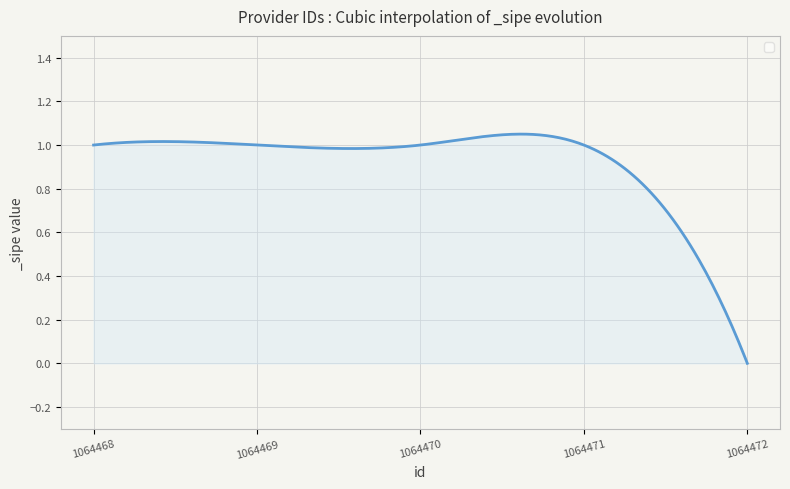

Rank the categories by value from highest to lowest.

1064468, 1064469, 1064470, 1064471, 1064472